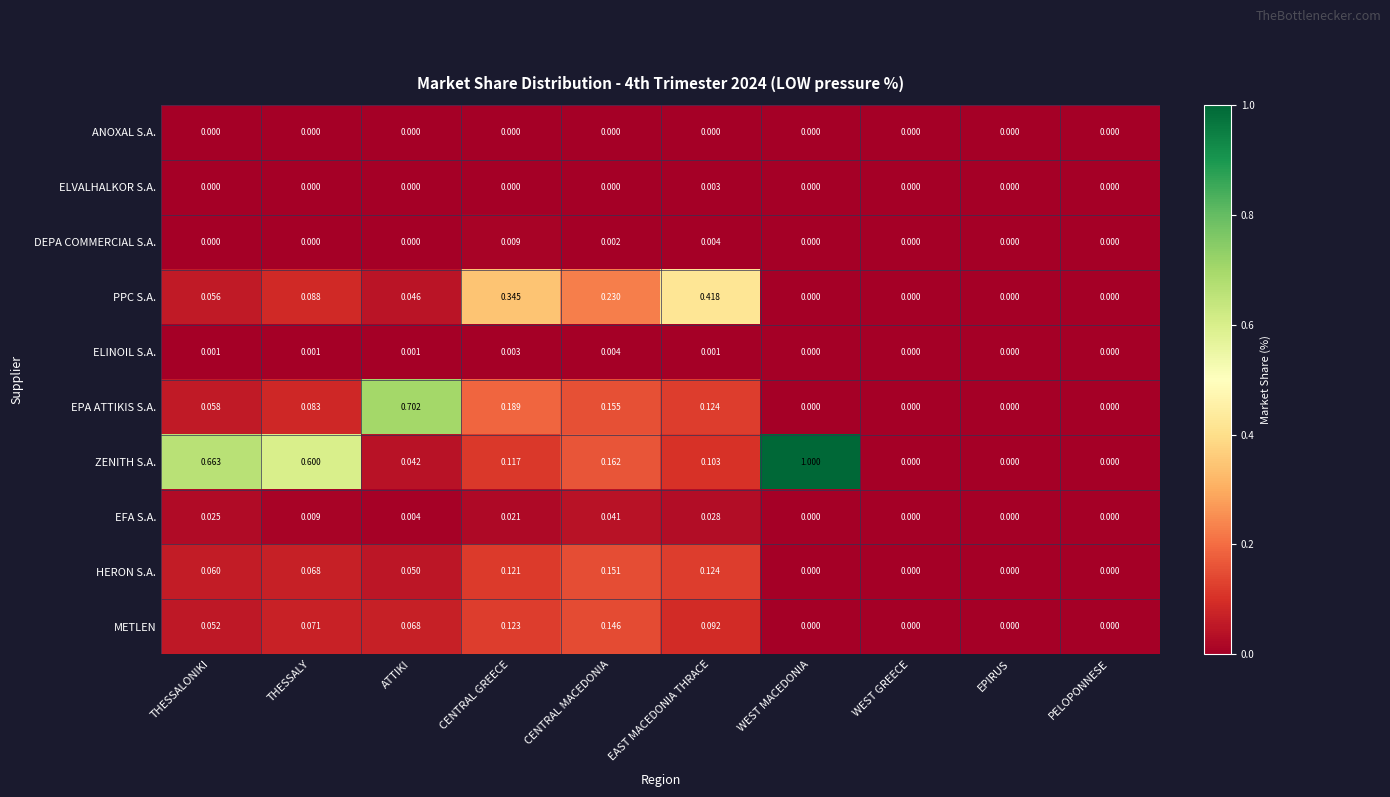

Which series has the largest total across all categories?

ZENITH S.A.